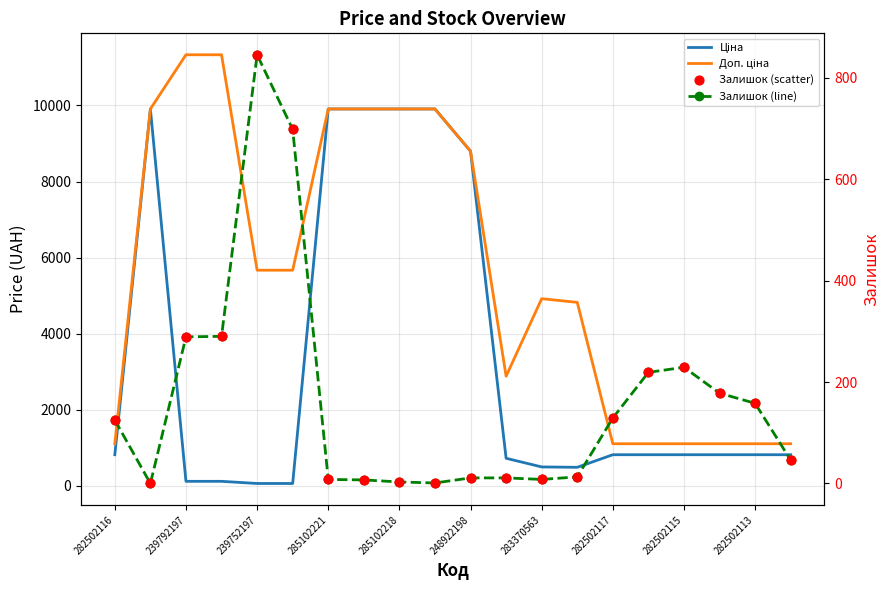

What are all the series names shown in the legend?

Ціна, Доп. ціна, Залишок (line), Залишок